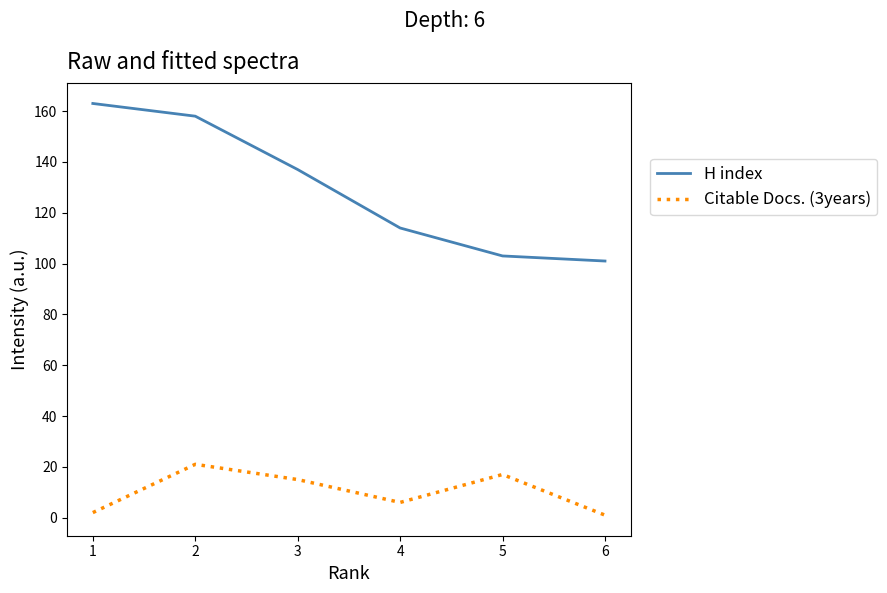

Rank the series at 3 from lowest to highest value.

Citable Docs. (3years), H index